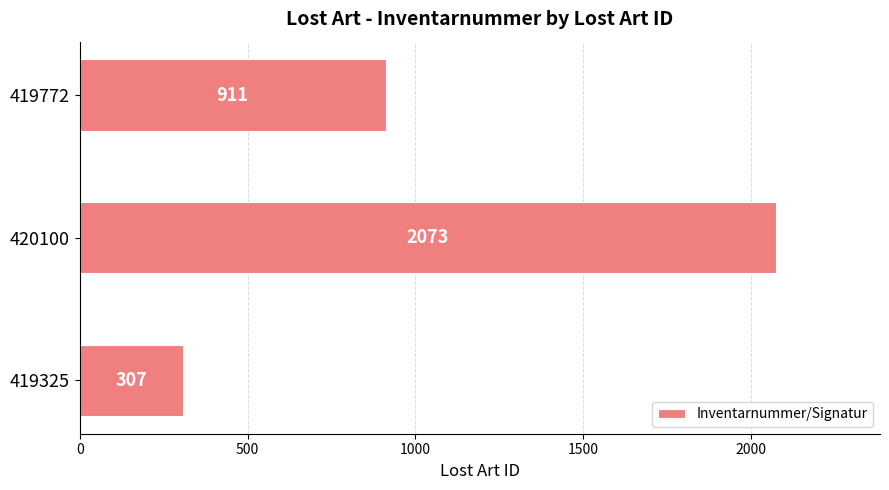

Reading bottom to top, transcribe all the data shown in this chart.

307	2073	911